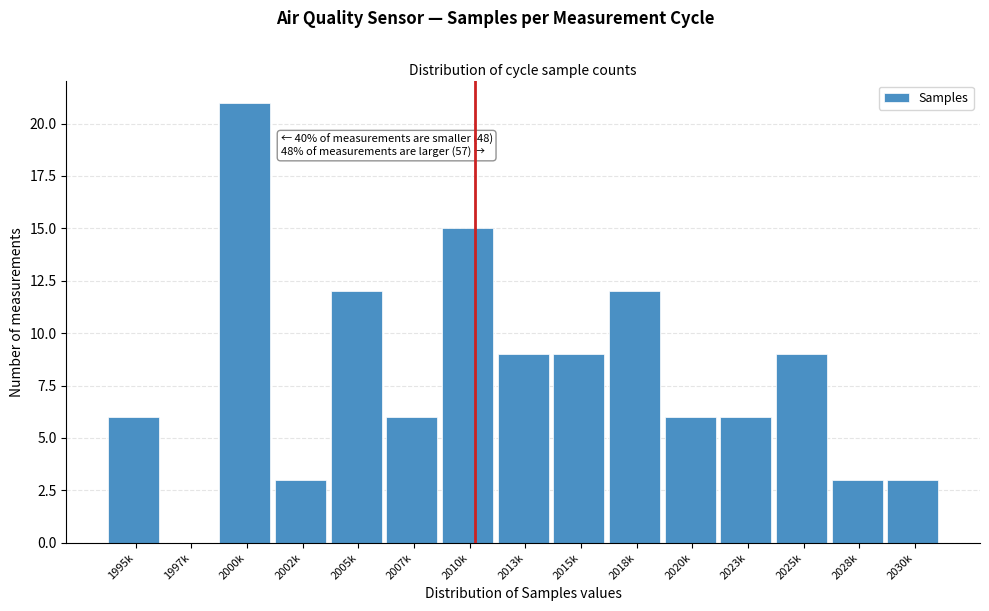

Reading left to right, transcribe all the data shown in this chart.

1995k=6	1997k=0	2000k=21	2002k=3	2005k=12	2007k=6	2010k=15	2013k=9	2015k=9	2018k=12	2020k=6	2023k=6	2025k=9	2028k=3	2030k=3